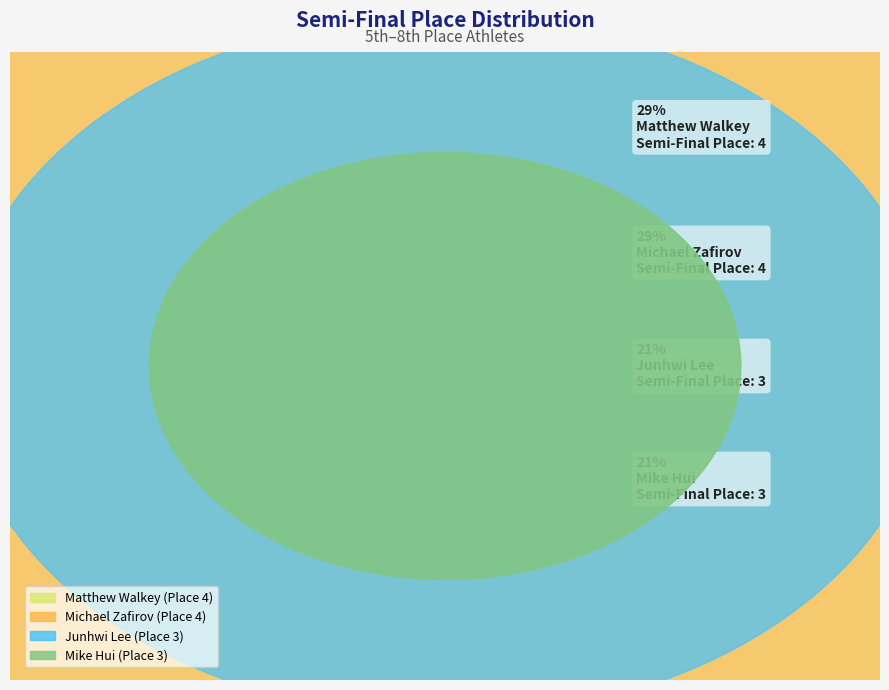

The Matthew Walkey slice represents 29% of the pie. True or false?

True